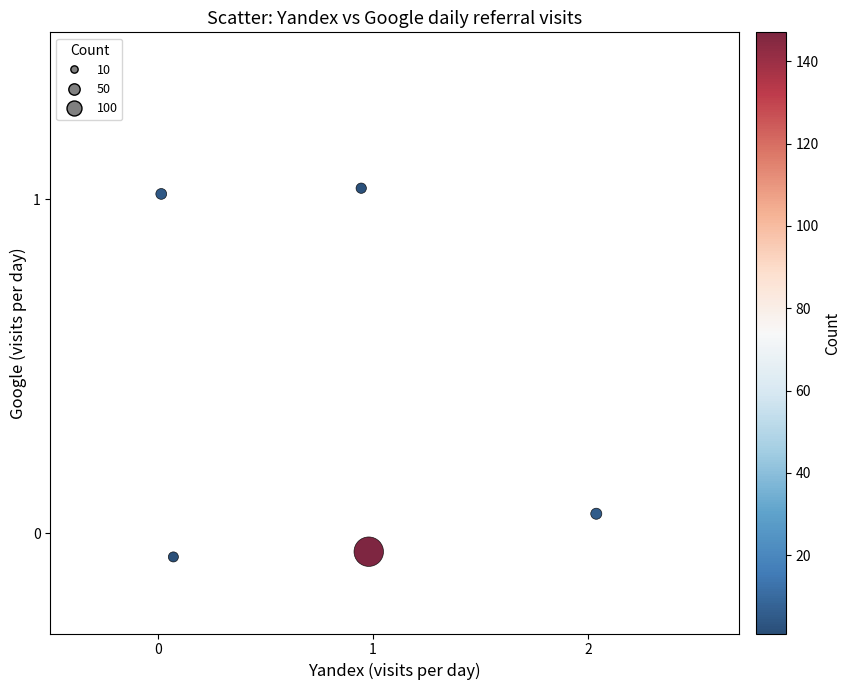

What is the average X value?

0.8